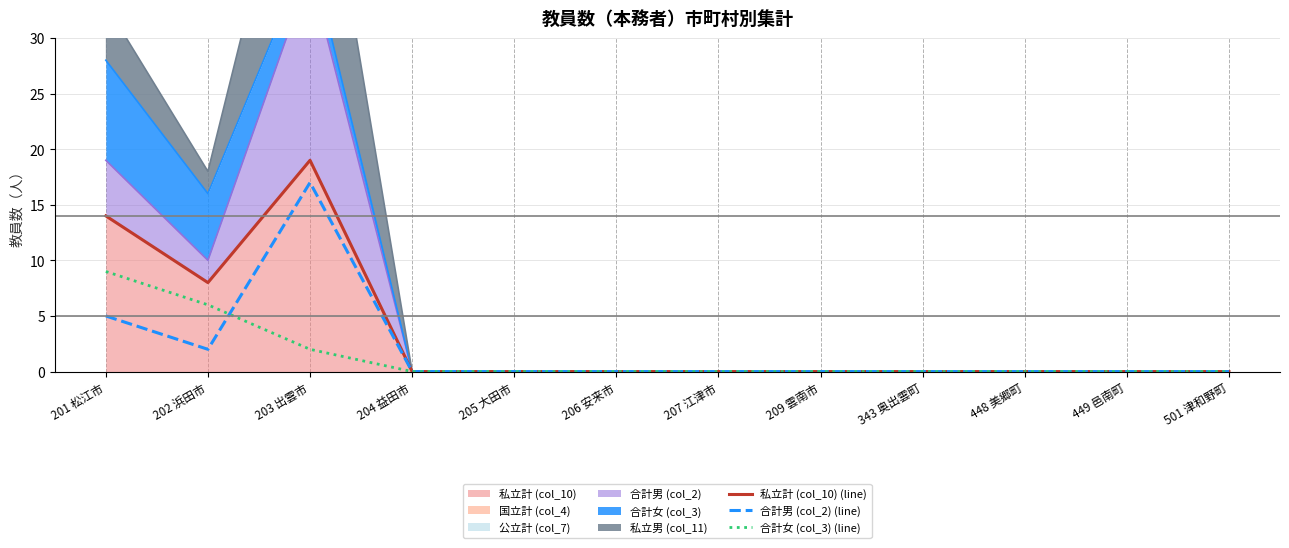

Reading left to right, what are all the values shown in this chart?

私立計 (col_10) (line): 14	8	19	0	0	0	0	0	0	0	0	0
合計男 (col_2) (line): 5	2	17	0	0	0	0	0	0	0	0	0
合計女 (col_3) (line): 9	6	2	0	0	0	0	0	0	0	0	0